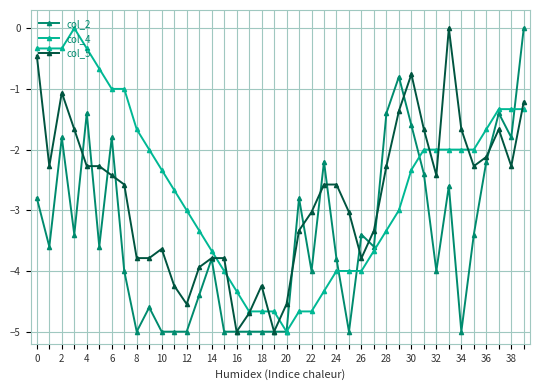

True or false: col_5 has more than 2 points higher than both neighbors.

True